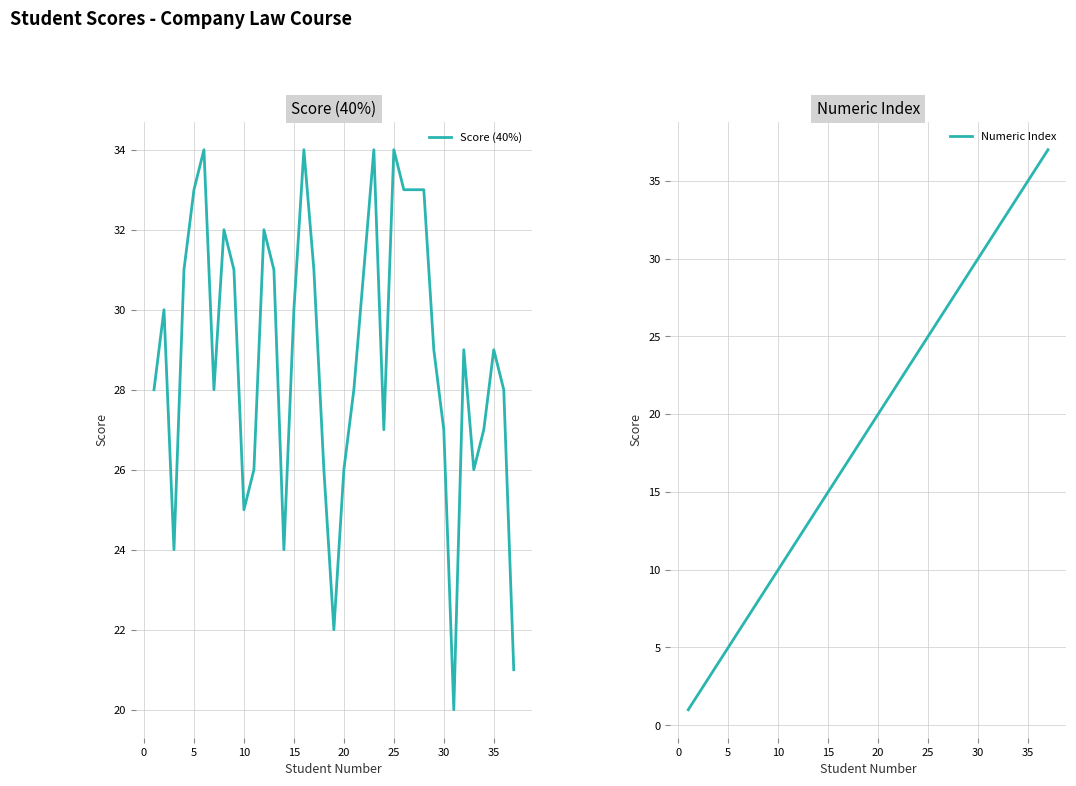

What is the lowest value of the Score (40%) series?

20